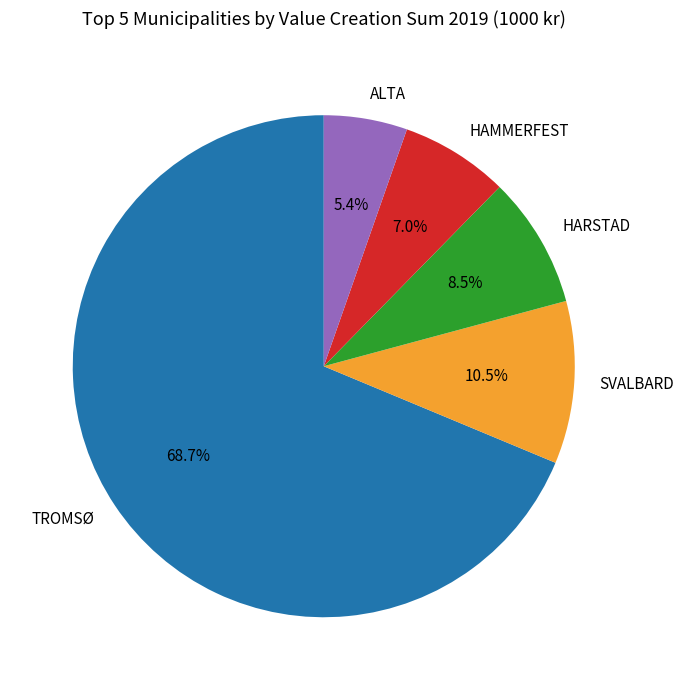

Does TROMSØ account for over 50% of the chart?

Yes